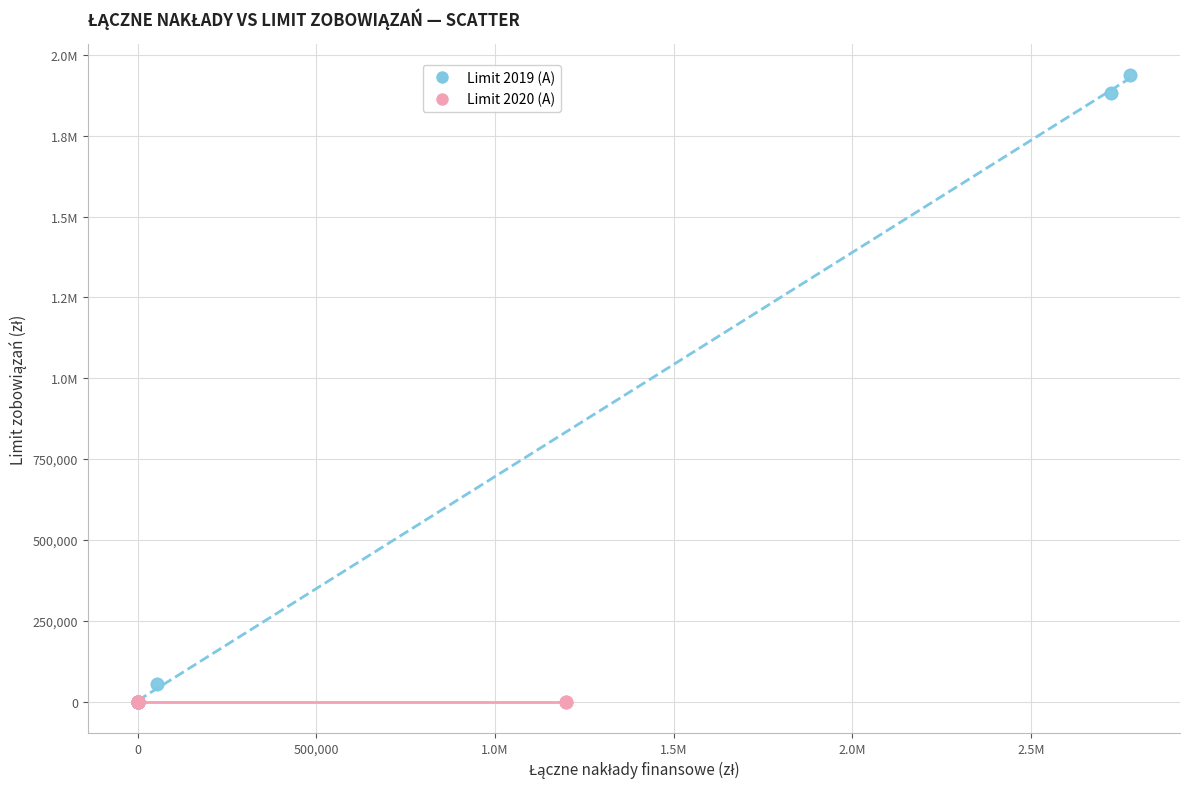

What are all the series names shown in the legend?

Limit 2019 (A), Limit 2020 (A)